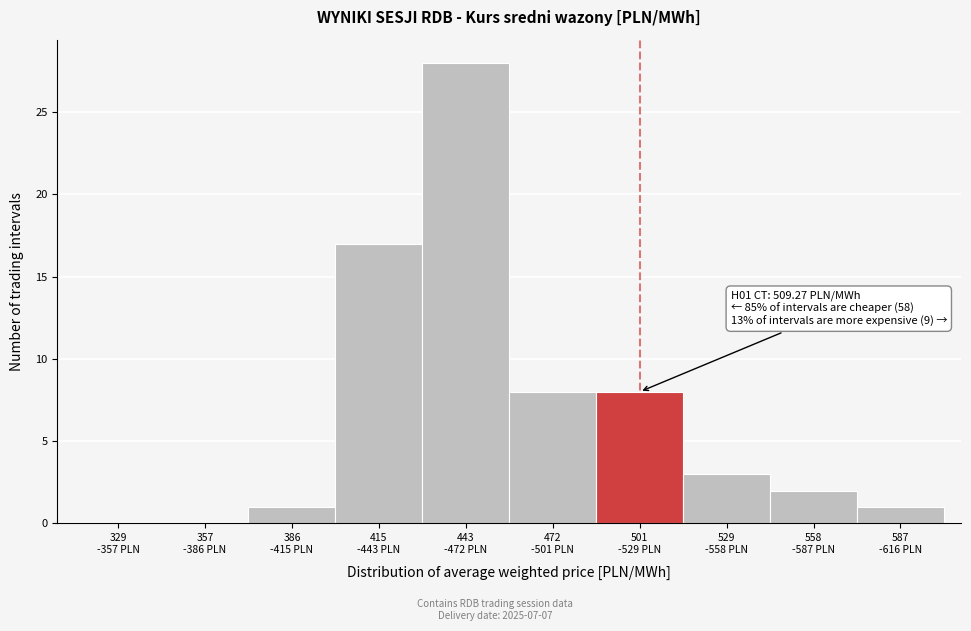

What is the maximum value shown in the chart?

28